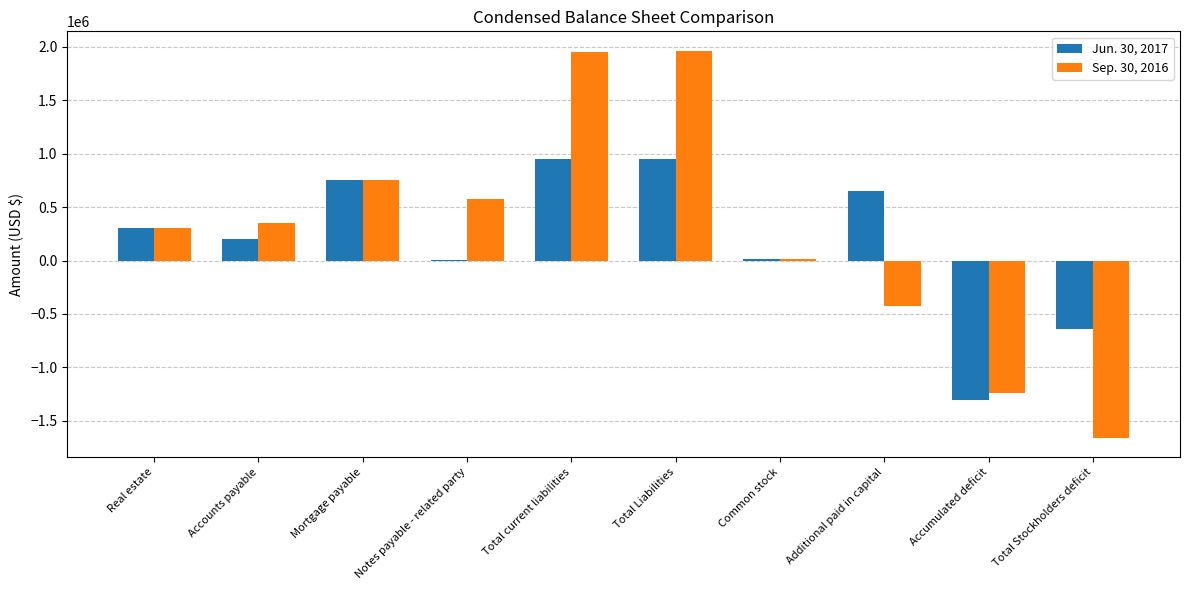

True or false: Jun. 30, 2017 has a value of -735815 at Accumulated deficit.

False